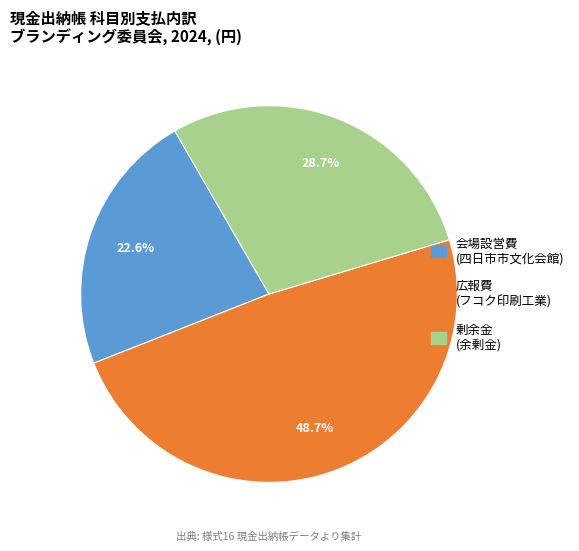

Is there any slice that represents more than half of the pie?

No